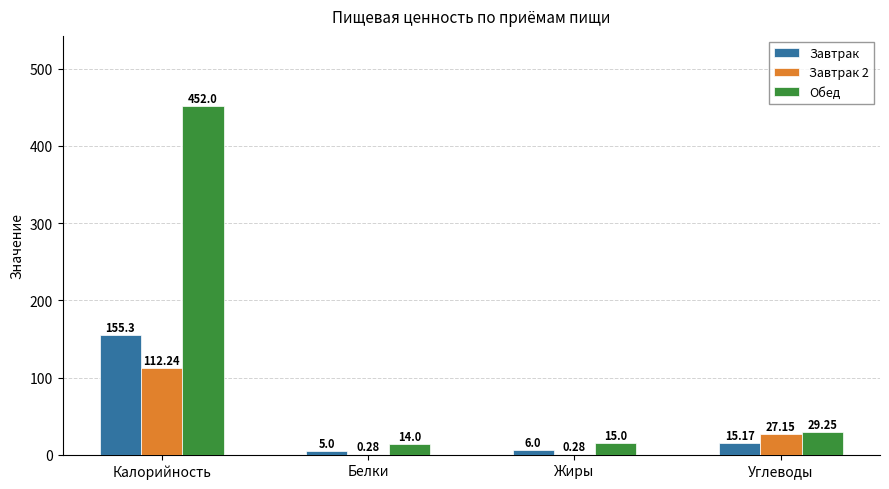

How many groups of bars are there?

4